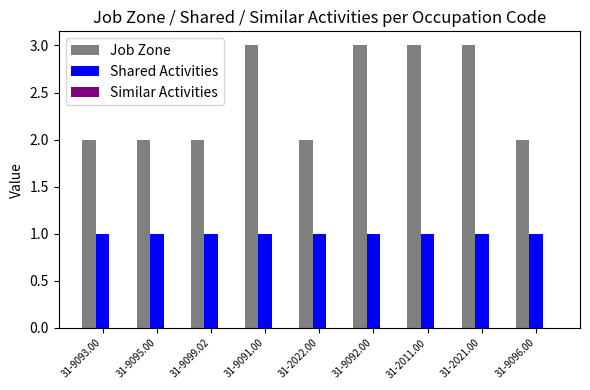

The value of Shared Activities at 31-9093.00 is 2. True or false?

False